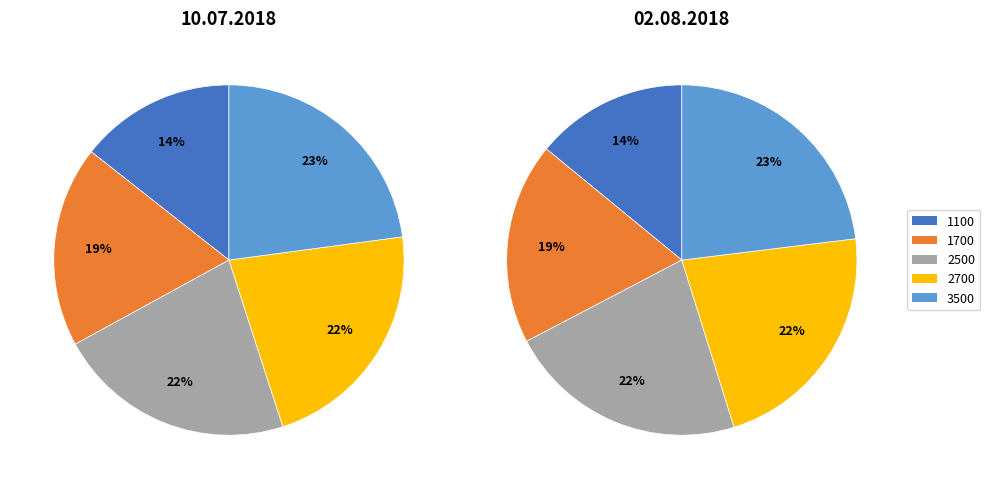

Is it true that 26.07.2018 is 25% of the pie?

False